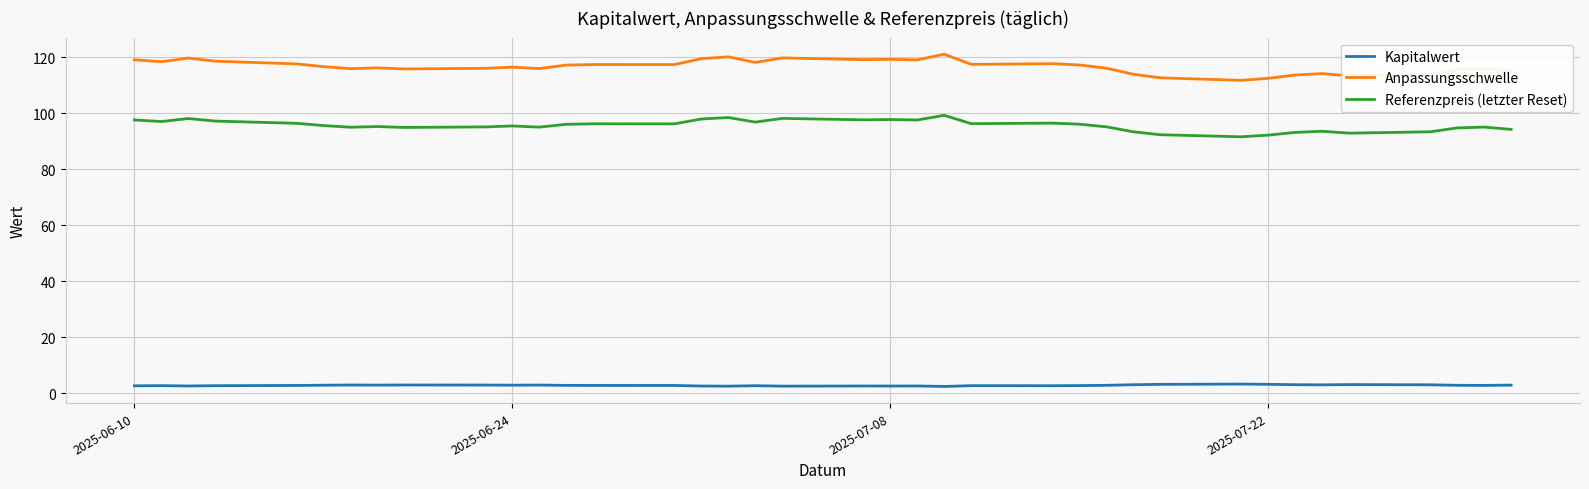

Rank the series by their average value, from highest to lowest.

Anpassungsschwelle, Referenzpreis (letzter Reset), Kapitalwert